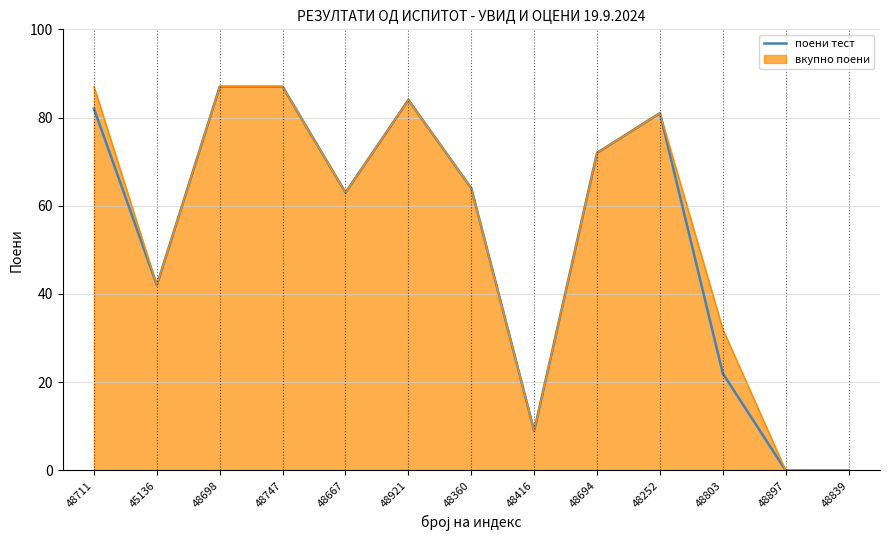

Is the value of поени тест at 48839 greater than the value of вкупно поени at 48921?

No